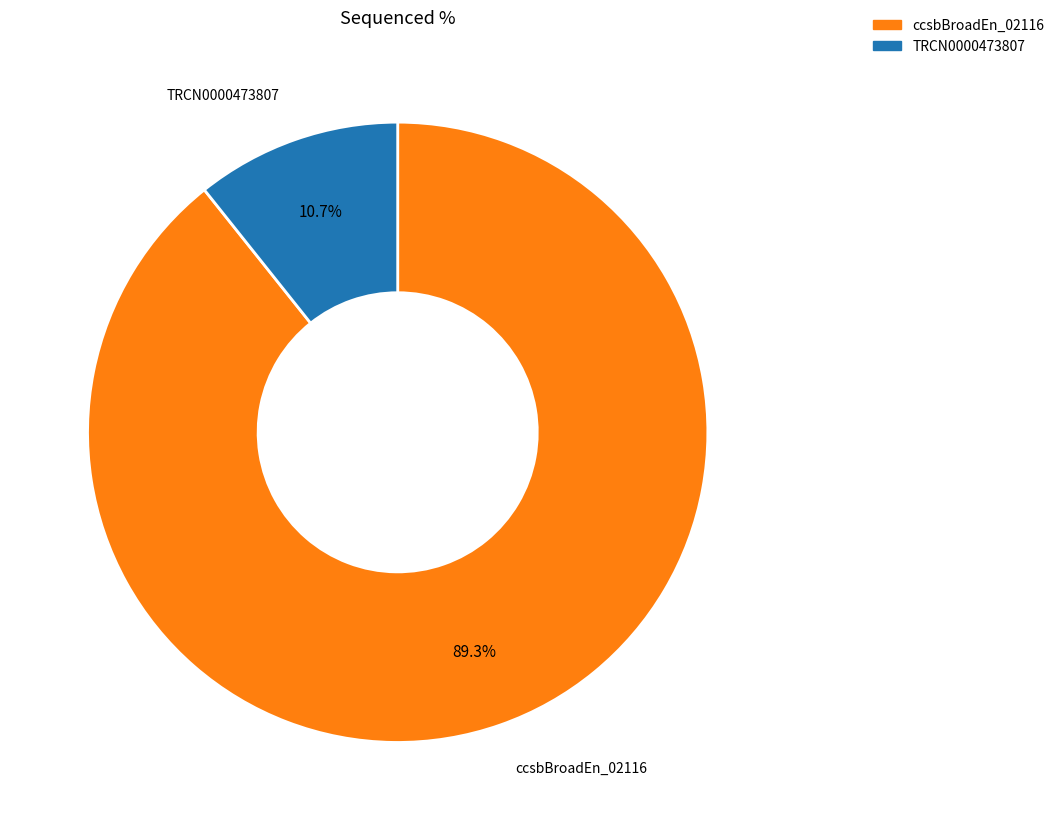

To the nearest percent, what is the difference between the largest and smallest slice percentages?

79%